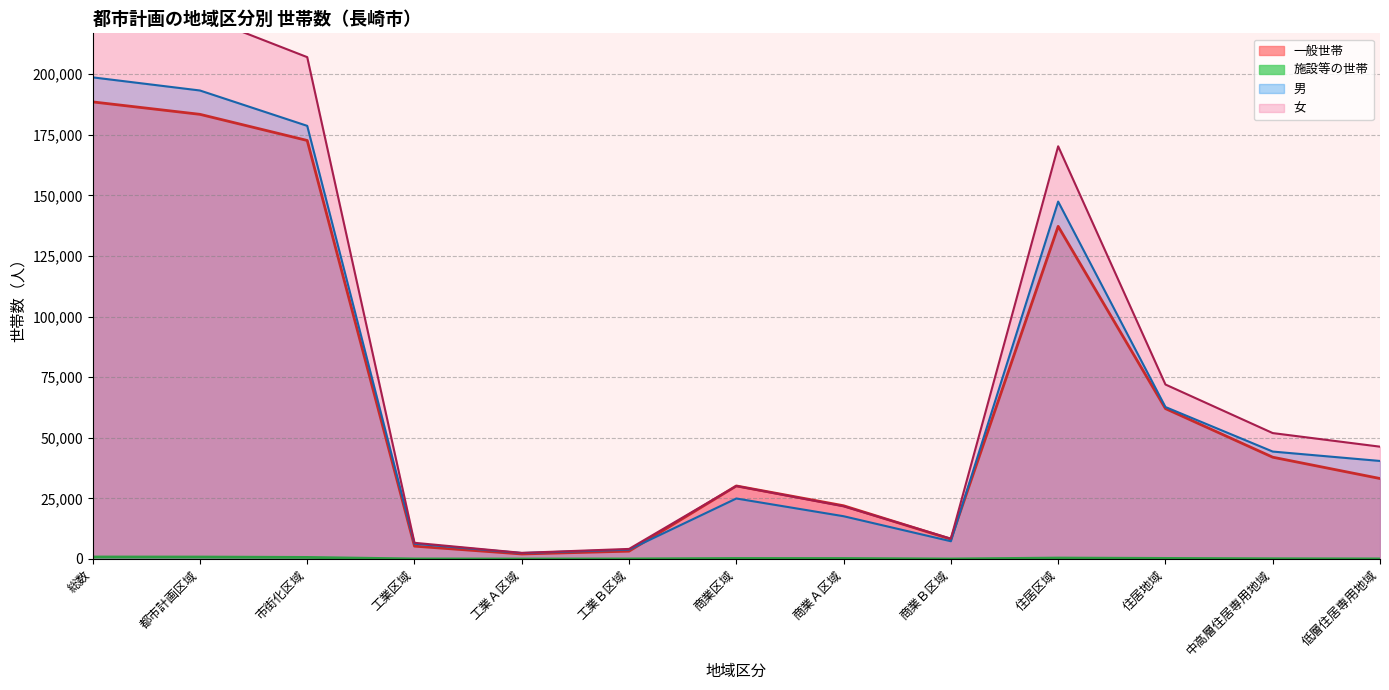

What is the difference between the 施設等の世帯 values at 住居区域 and 市街化区域?

257